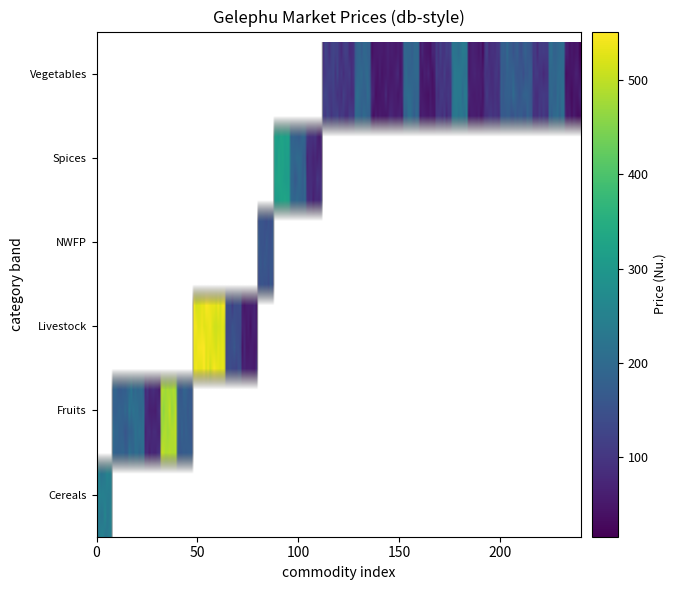

What is the approximate value at 16?

153.3